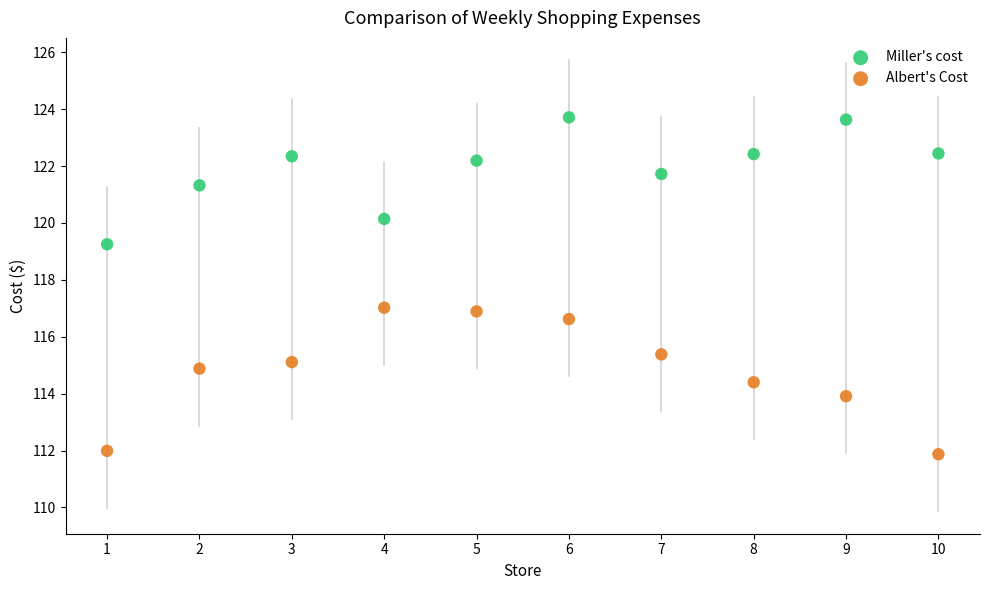

Which series has the widest spread of Y values?

Albert's Cost